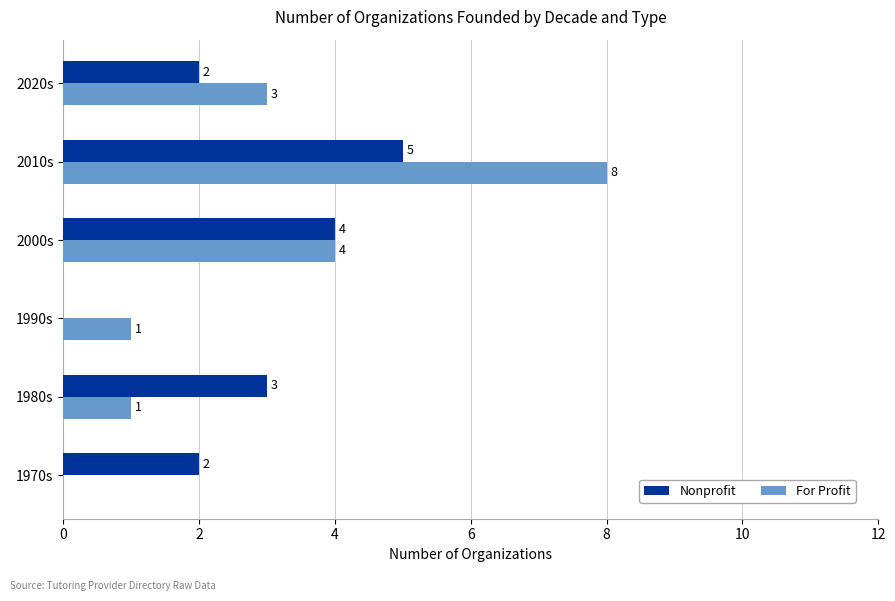

At which category is the sum across all series the highest?

2010s